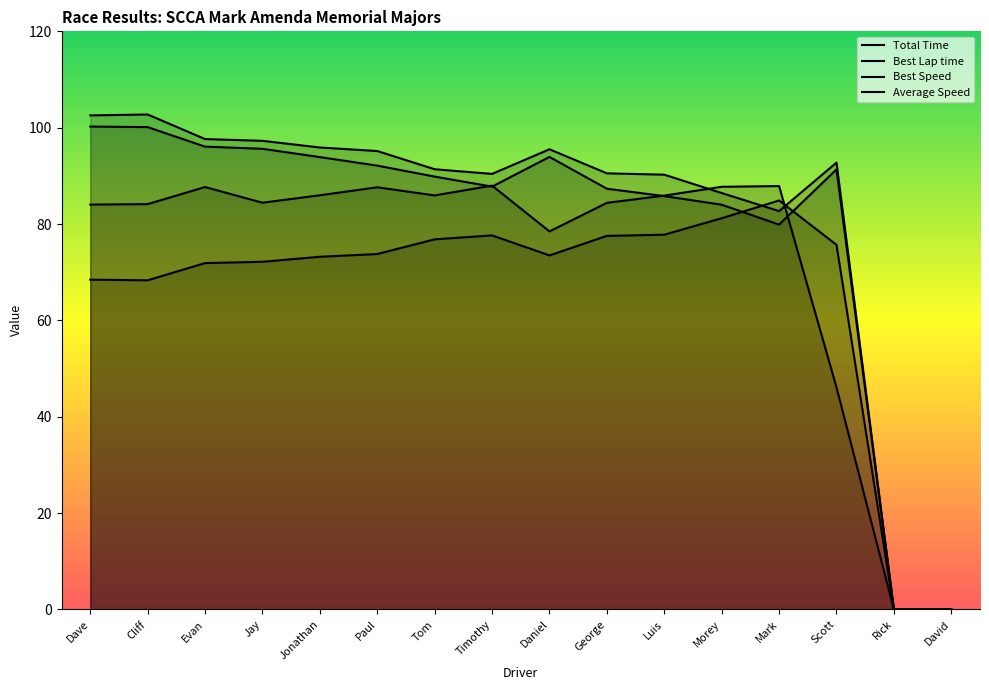

How many lines are shown in the chart?

4